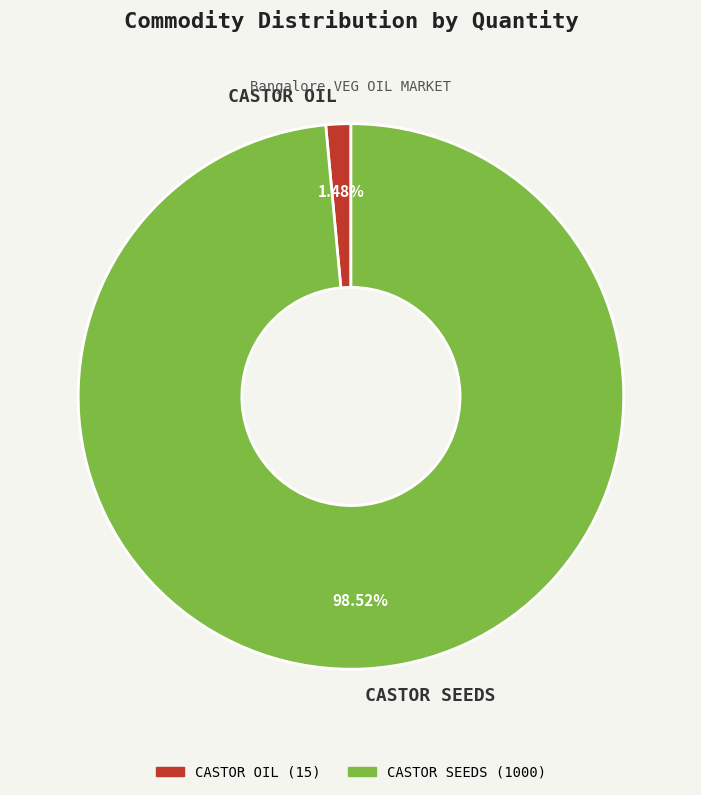

Count the number of slices in the pie.

2